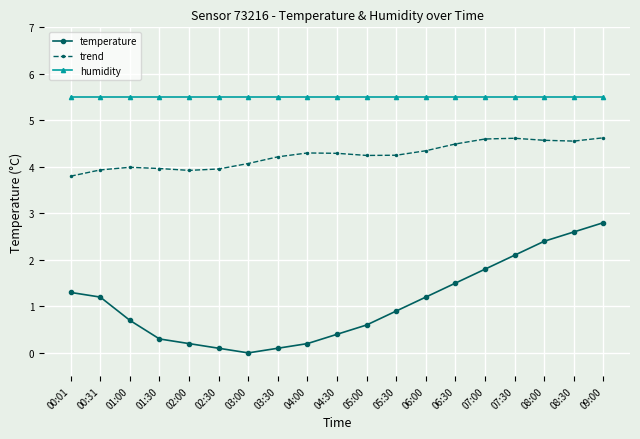

Where is the first local maximum for trend?

01:00